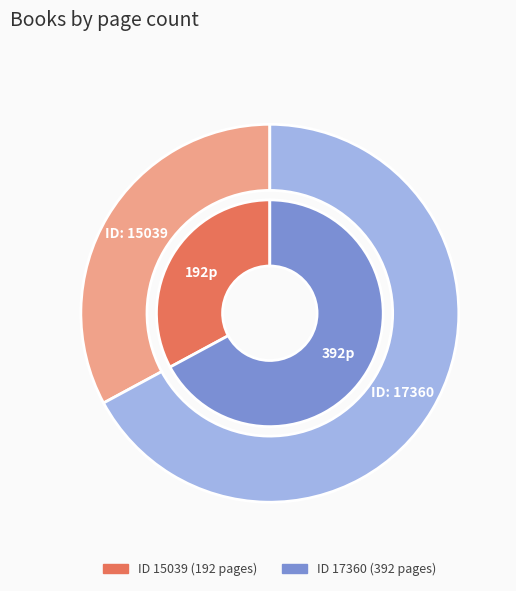

Is there a majority slice in this chart?

Yes